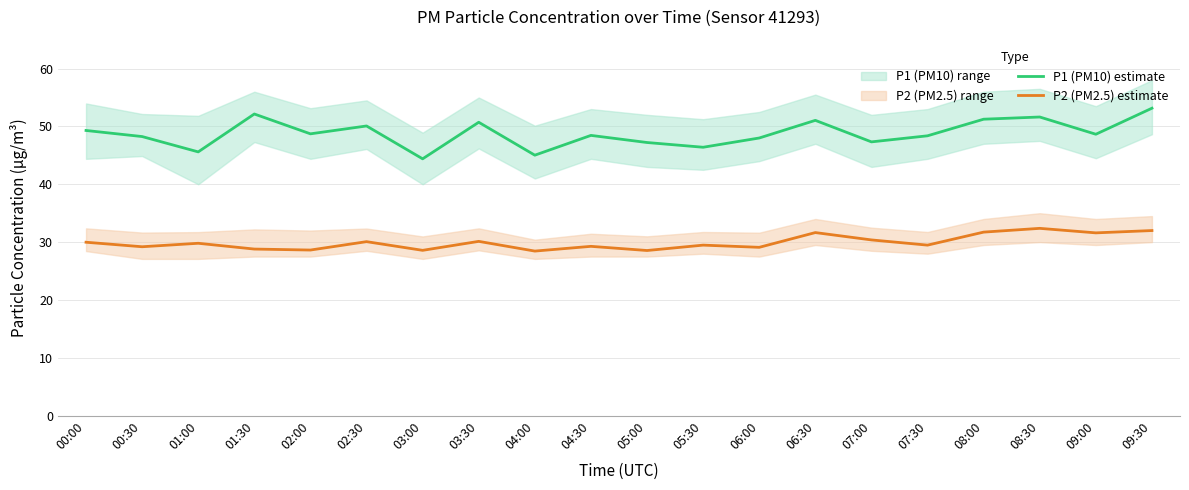

What is the value of the P2 (PM2.5) estimate point at the 8th from the left?

30.1